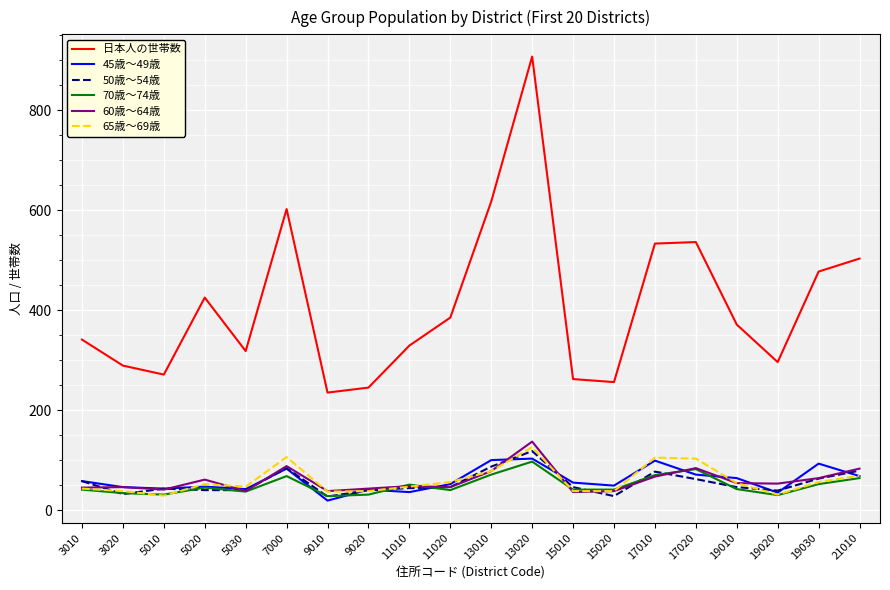

True or false: 45歳～49歳 and 日本人の世帯数 intersect in this chart.

False